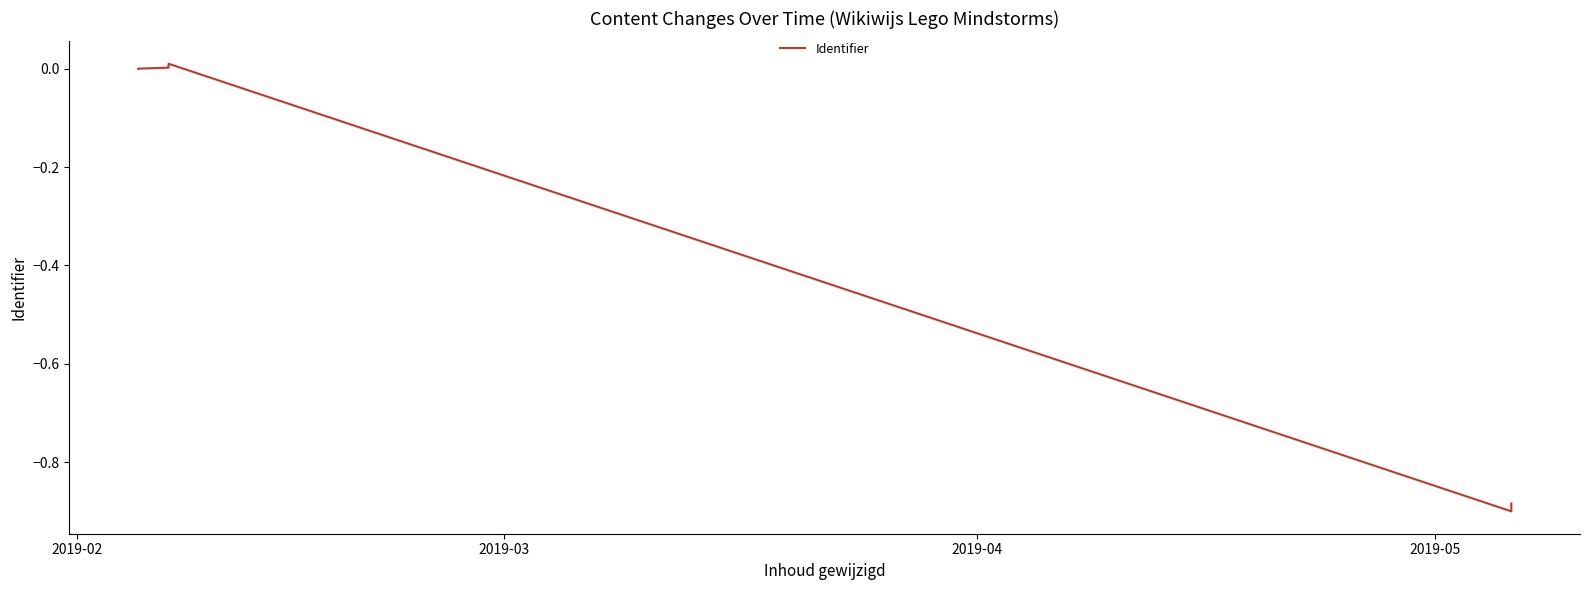

Is this an area chart (filled region under the line)?

No